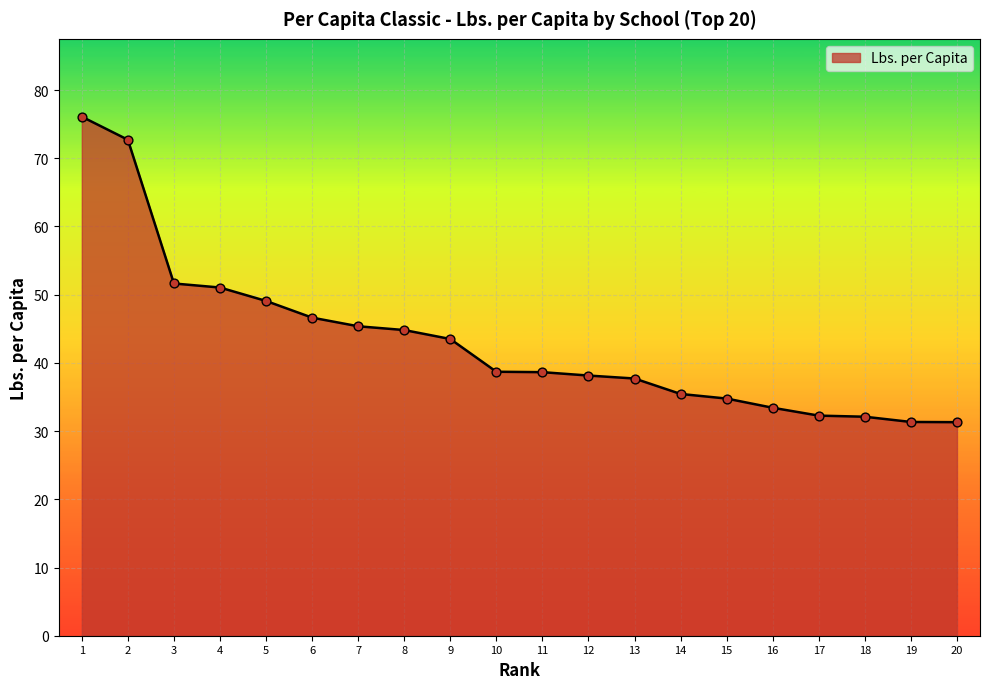

What is the change in value from 12 to 18?

-6.0